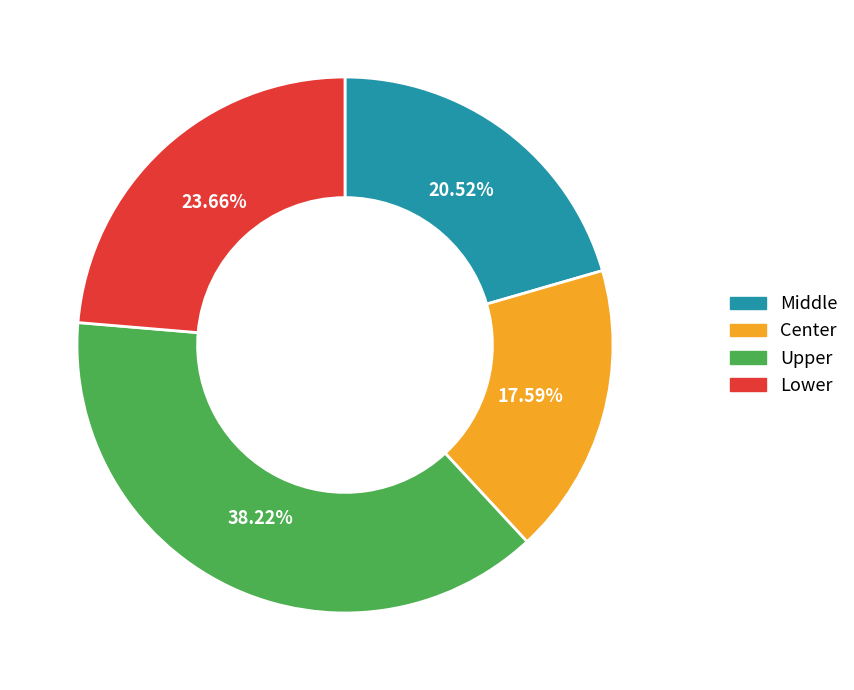

Combined, do Center and Upper account for over 50%?

Yes